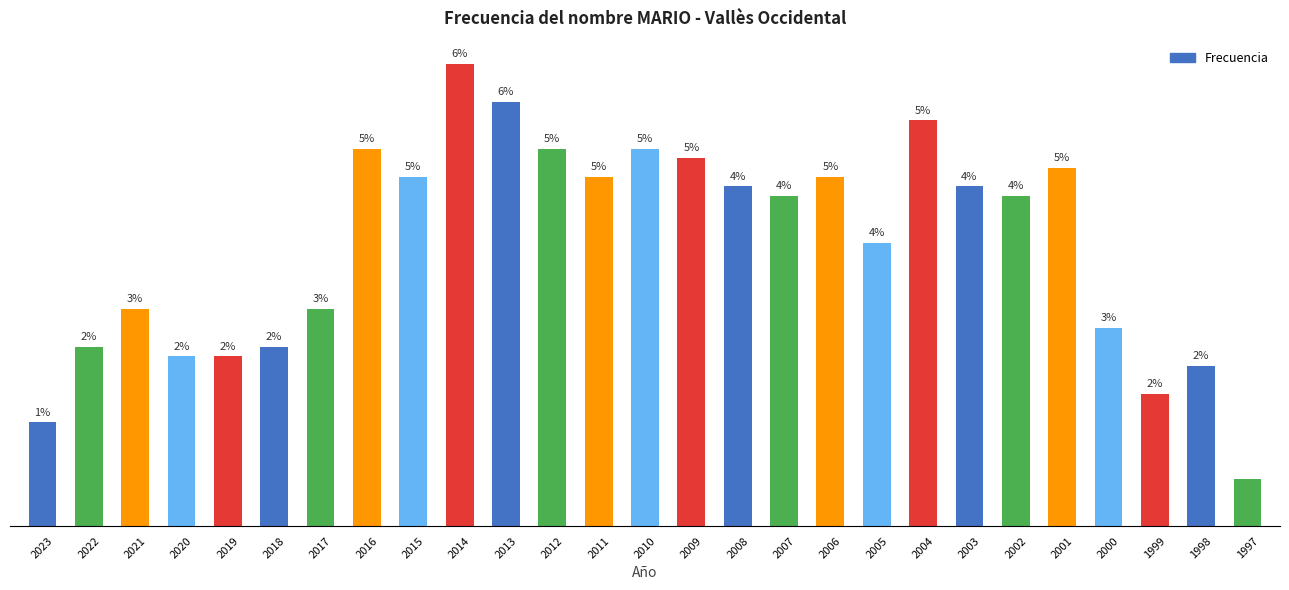

Does the chart contain stacked bars?

No